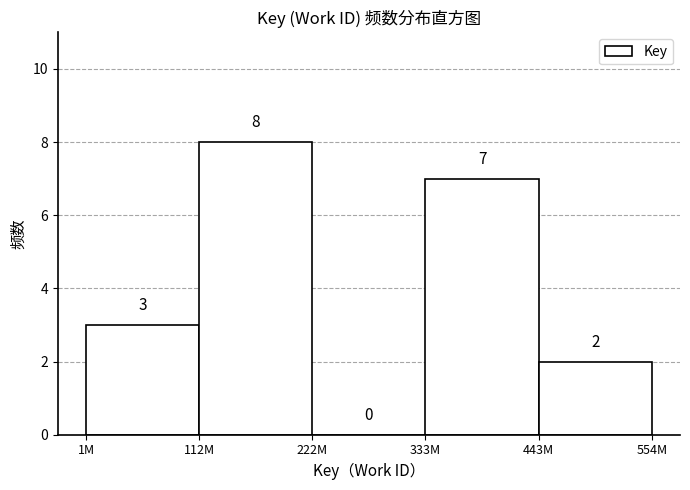

Reading left to right, list all the values displayed in this chart.

1M=3	112M=8	222M=0	333M=7	443M=2